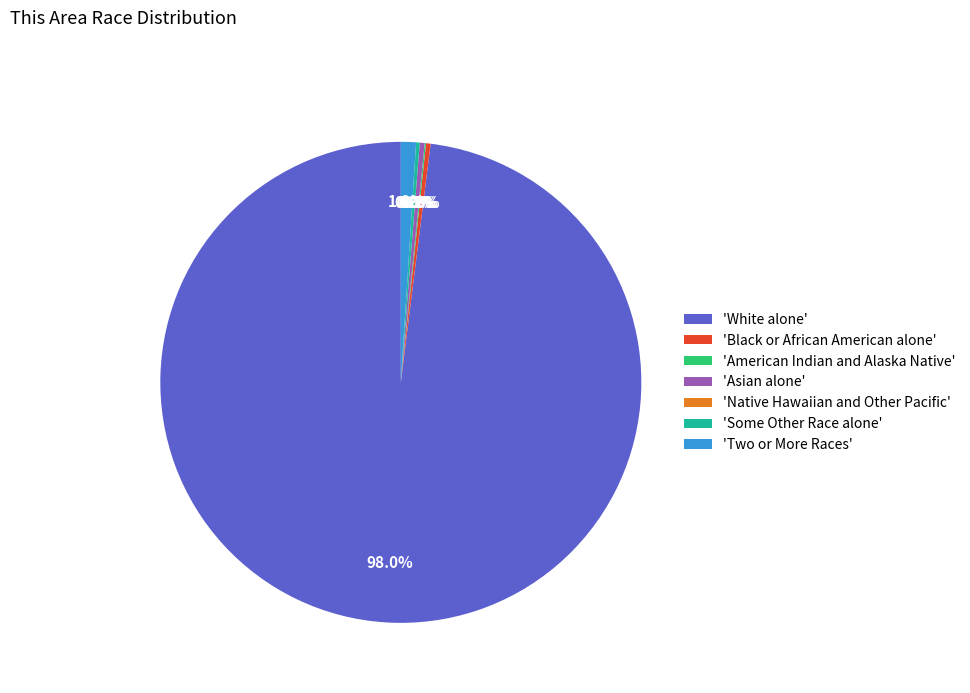

What is the majority slice?

White alone